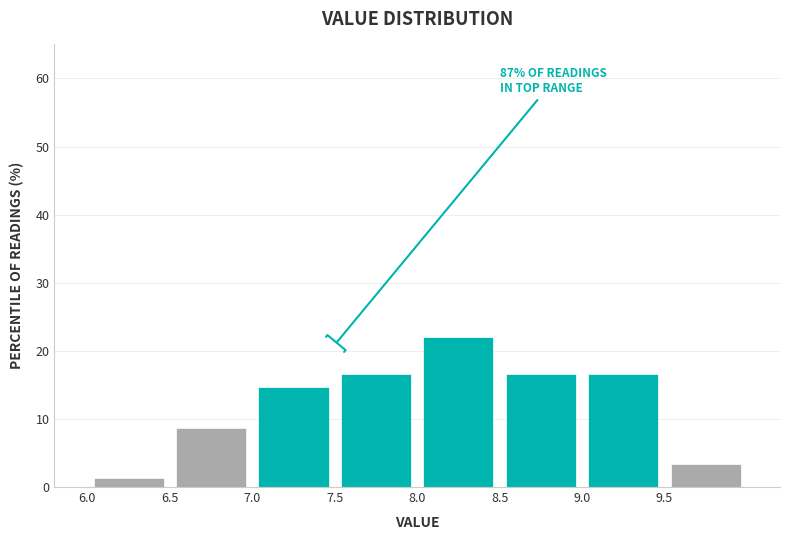

Which range on the x-axis has the tallest bar?

8.0 to 8.5